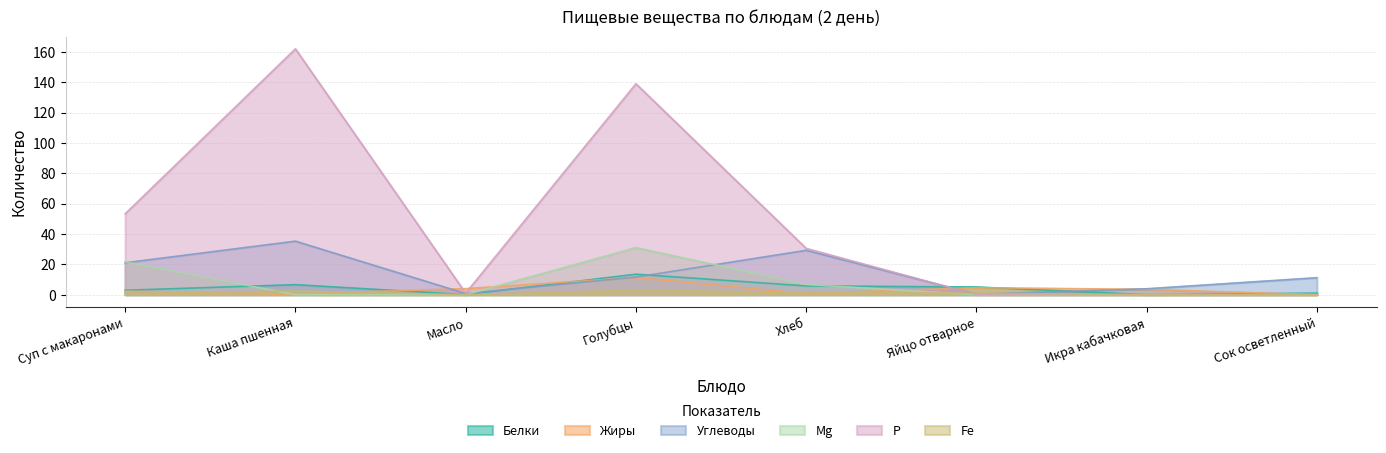

Is it true that Р equals 30.5 at Хлеб?

True